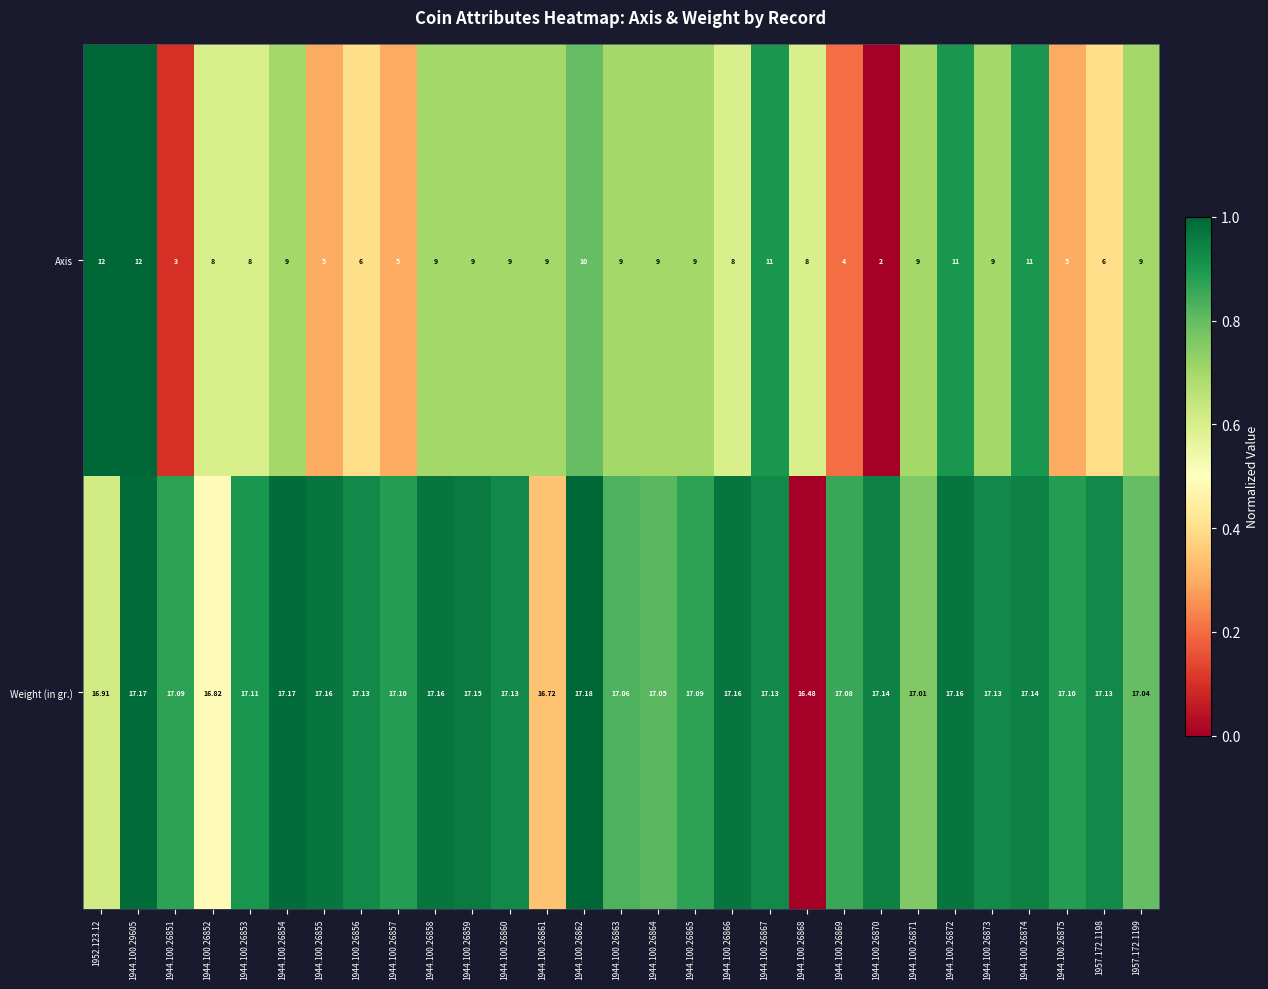

Which label corresponds to the largest value in the chart?

1944.100.26862